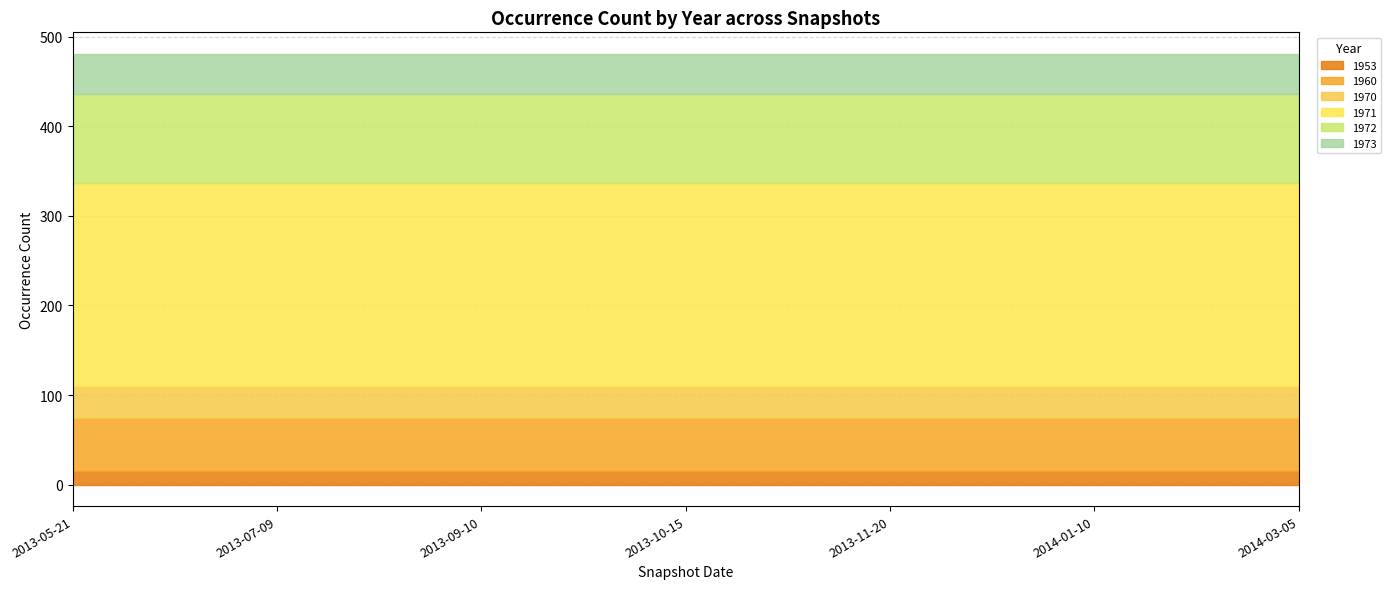

At which category does the chart reach its peak across all series?

2013-05-21